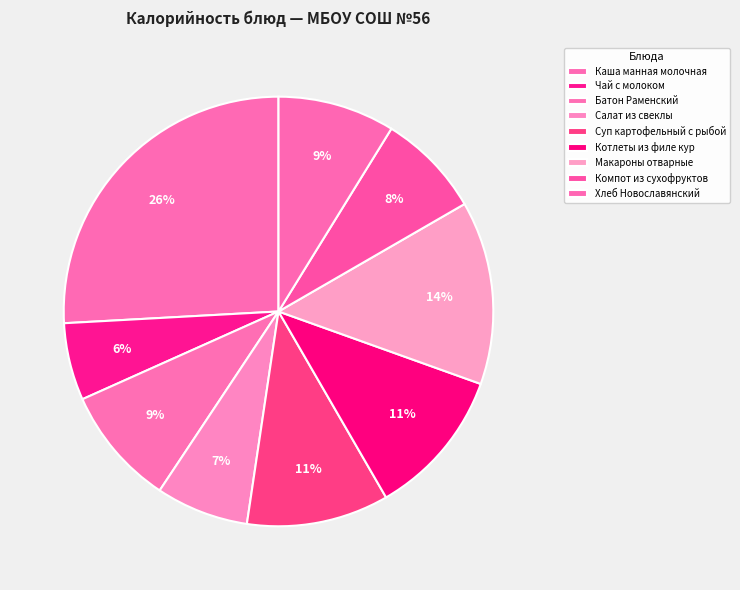

Between Салат из свеклы and Суп картофельный с рыбой, which is larger?

Суп картофельный с рыбой